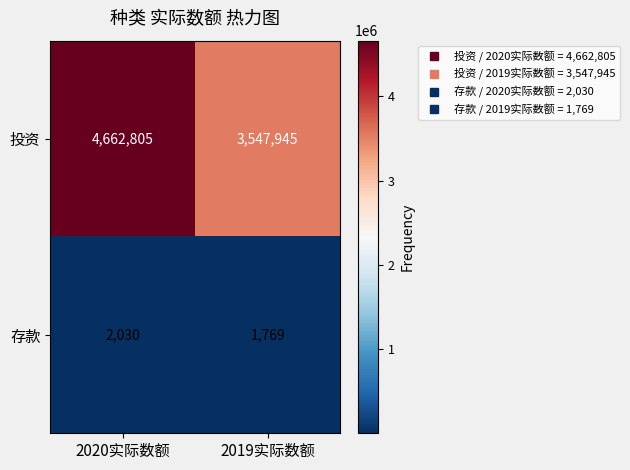

What is the difference between the maximum and minimum values in the 存款 series?

261